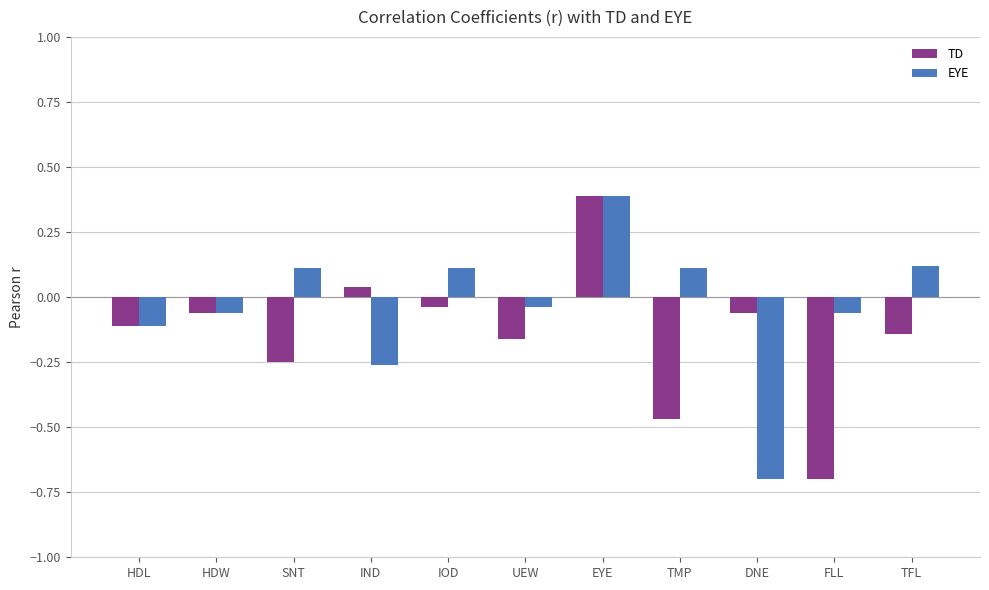

What is the spread (max minus min) of values at UEW?

0.1